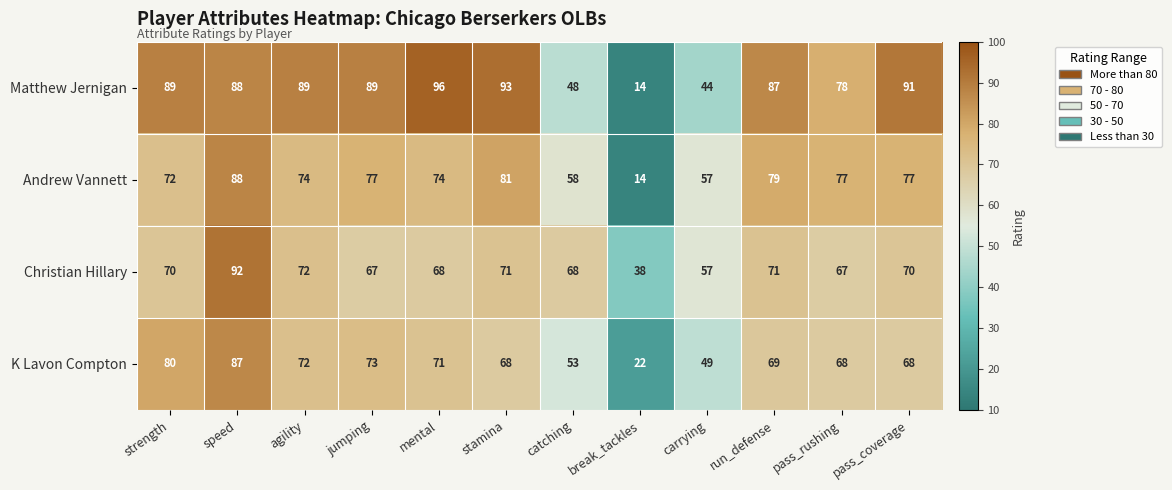

Count the number of data series in this chart.

4